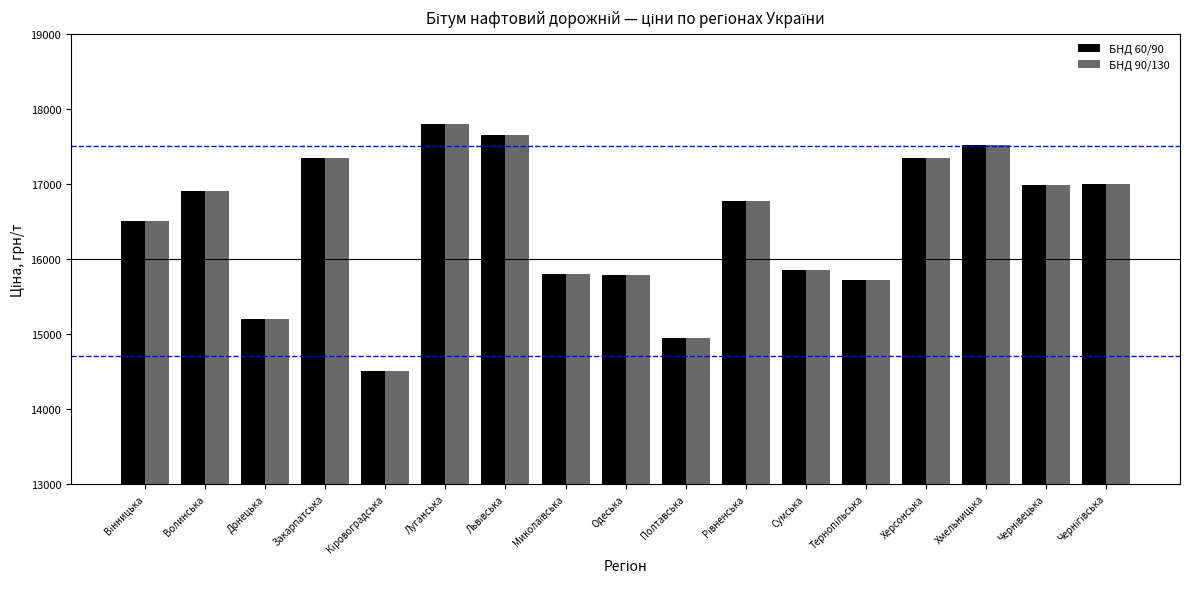

What is the total value across all series at Полтавська?

29880.0